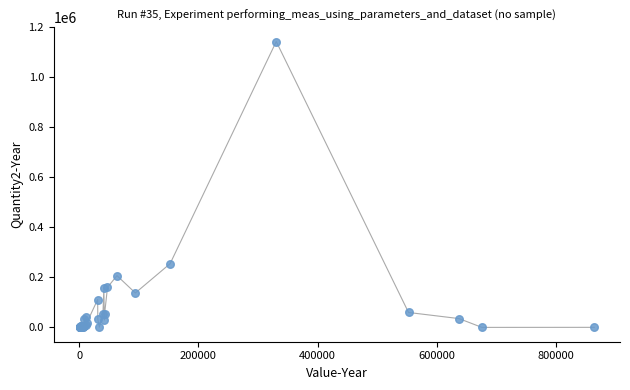

What Y value in the scatter plot is closest to 571757?

255149